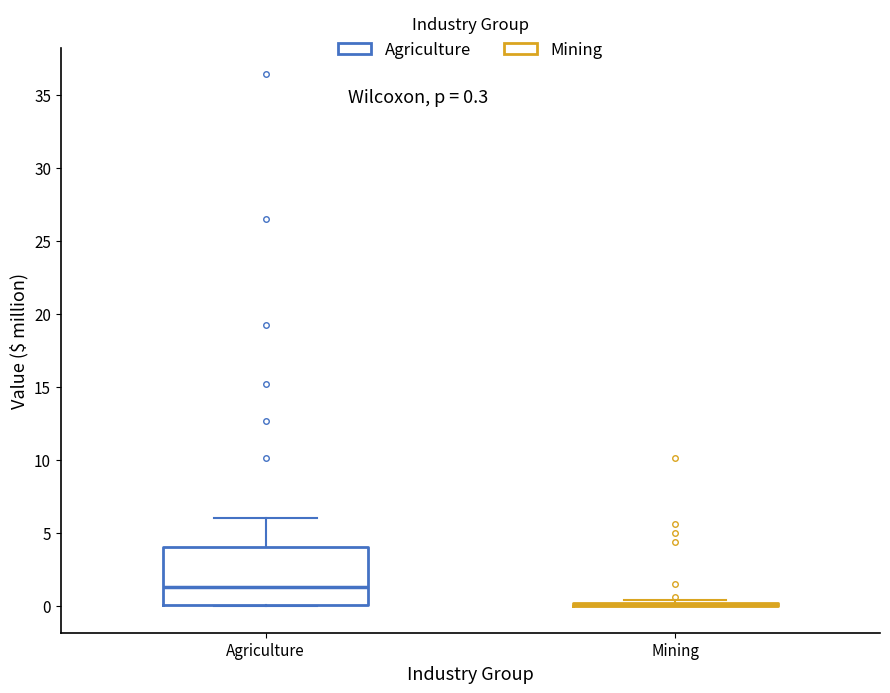

Comparing the boxes themselves (not the whiskers), which one is the tallest?

Agriculture